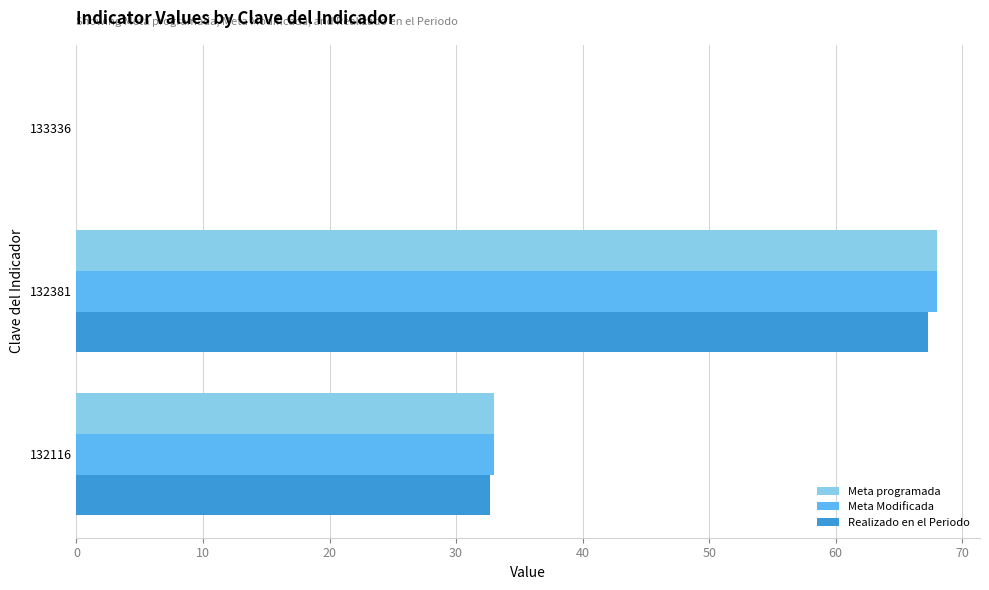

Is the value of Meta Modificada at 132116 greater than the value of Realizado en el Periodo at 133336?

Yes